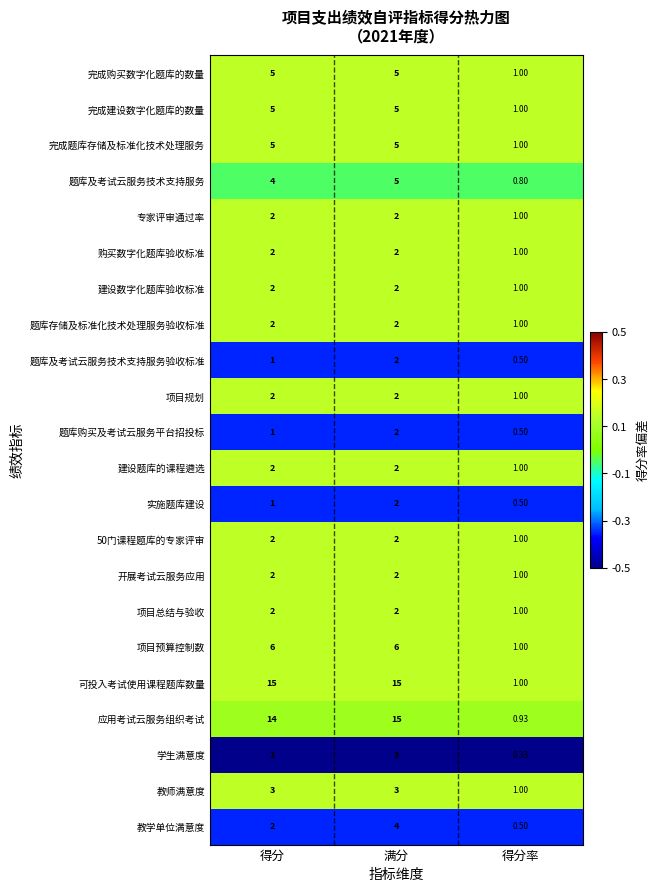

Which series has the widest spread of values?

应用考试云服务组织考试